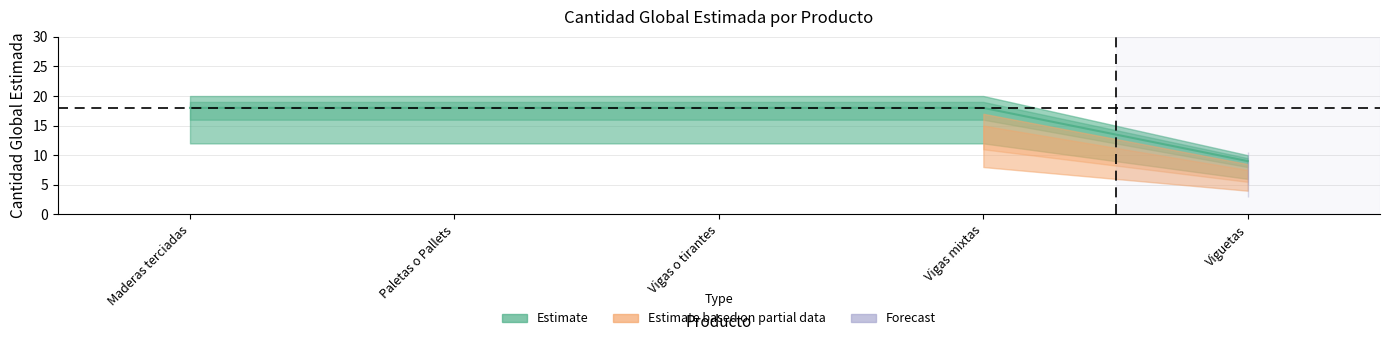

How many lines are shown in the chart?

1